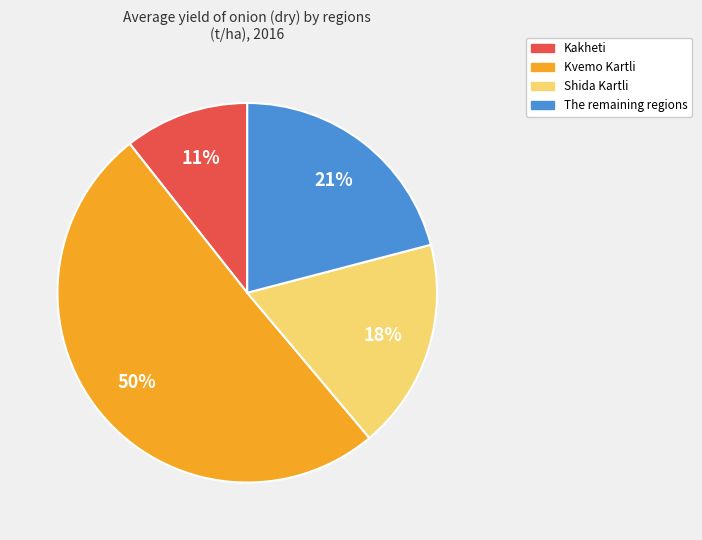

Is Kakheti the majority of the pie?

No